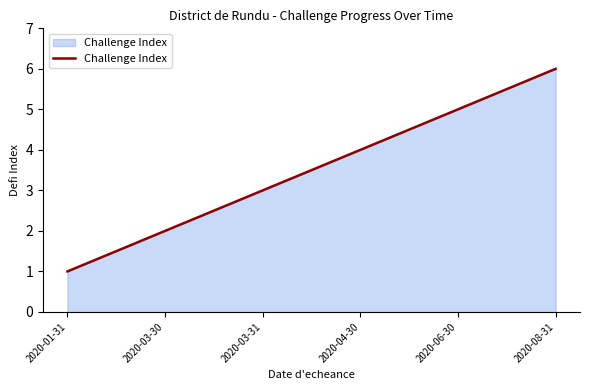

The chart shows a value of 4 at 2020-04-30. True or false?

True